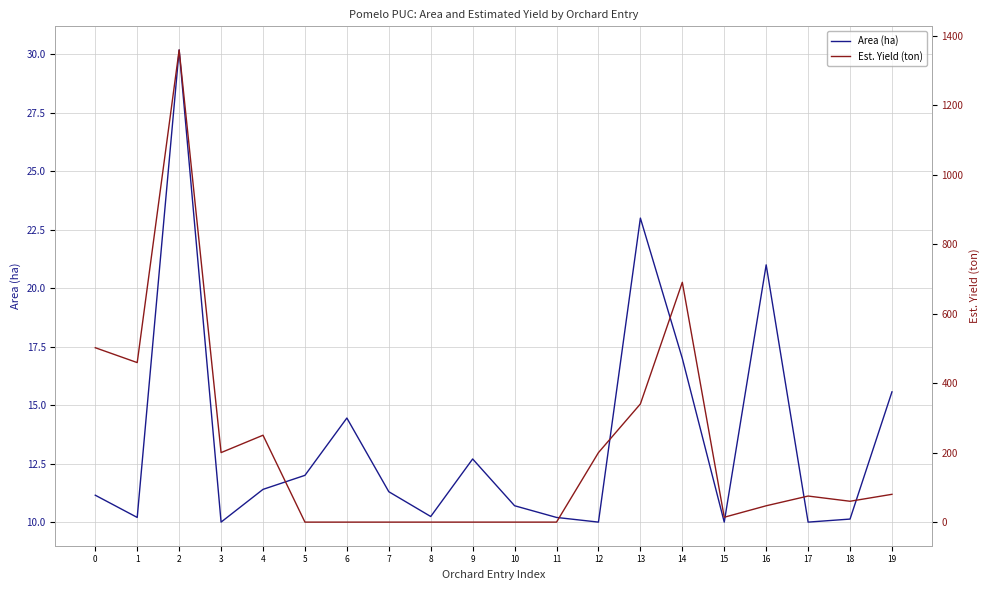

True or false: Est. Yield (ton) and Area (ha) cross at least once.

True